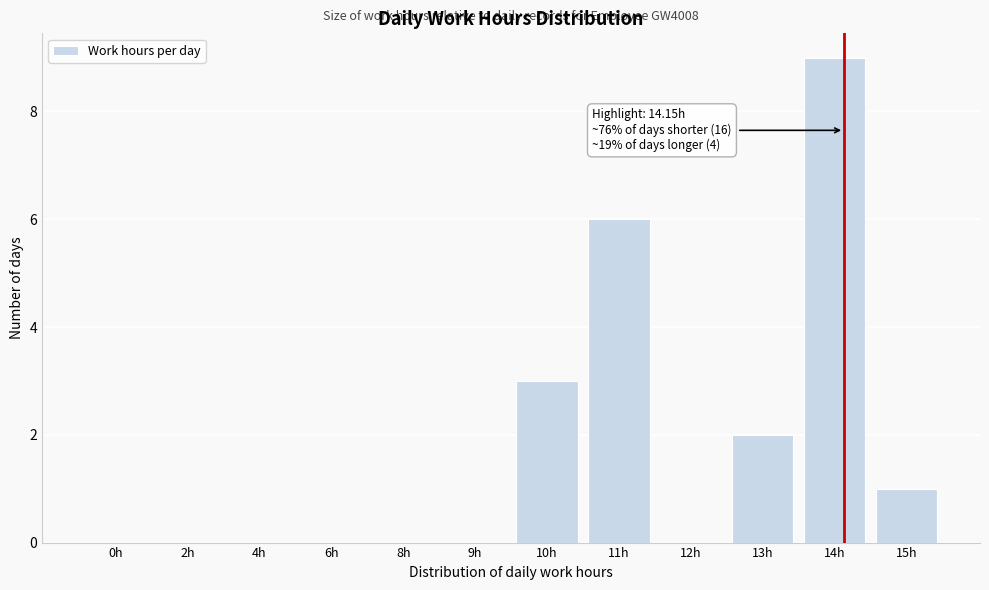

Reading right to left, transcribe all the data shown in this chart.

15h=1	14h=9	13h=2	12h=0	11h=6	10h=3	9h=0	8h=0	6h=0	4h=0	2h=0	0h=0